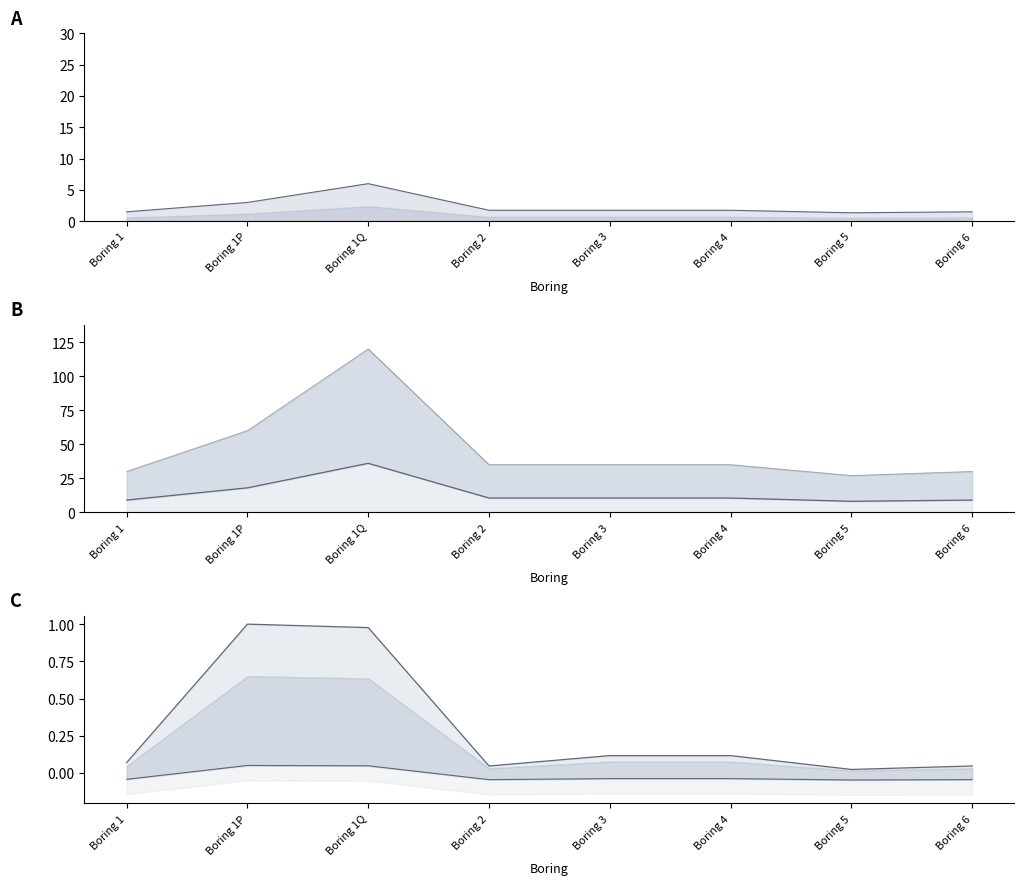

What is the difference between the second highest and minimum values in the TOTSTONE series?

1.0